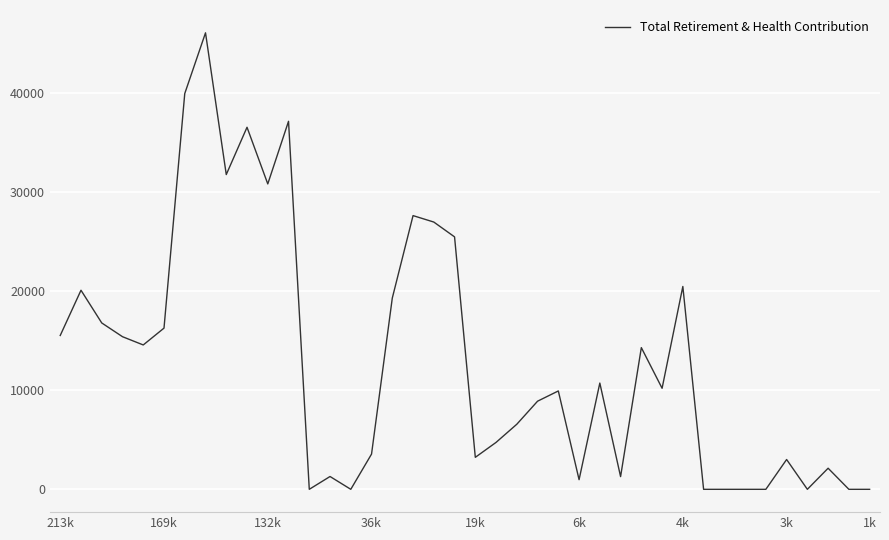

What is the greatest value displayed?

46094